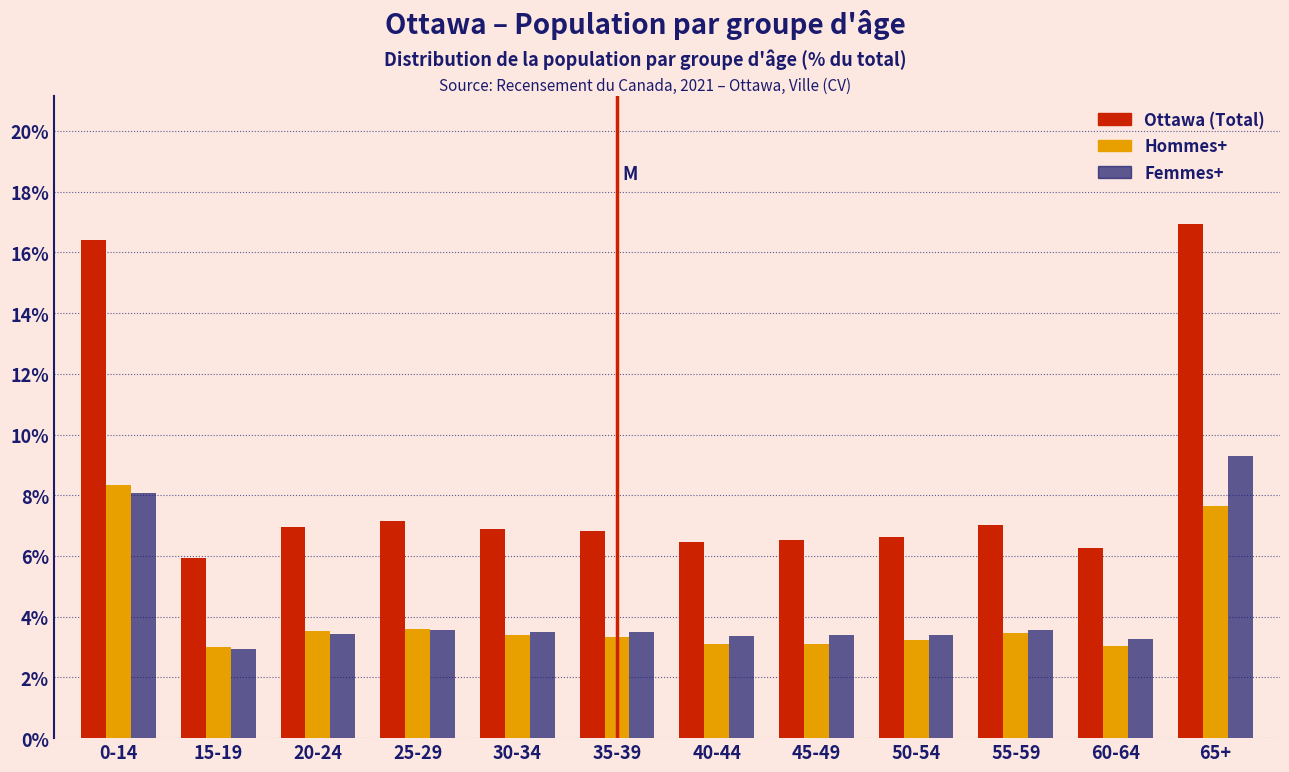

Which series has the widest spread of values?

Ottawa (Total)